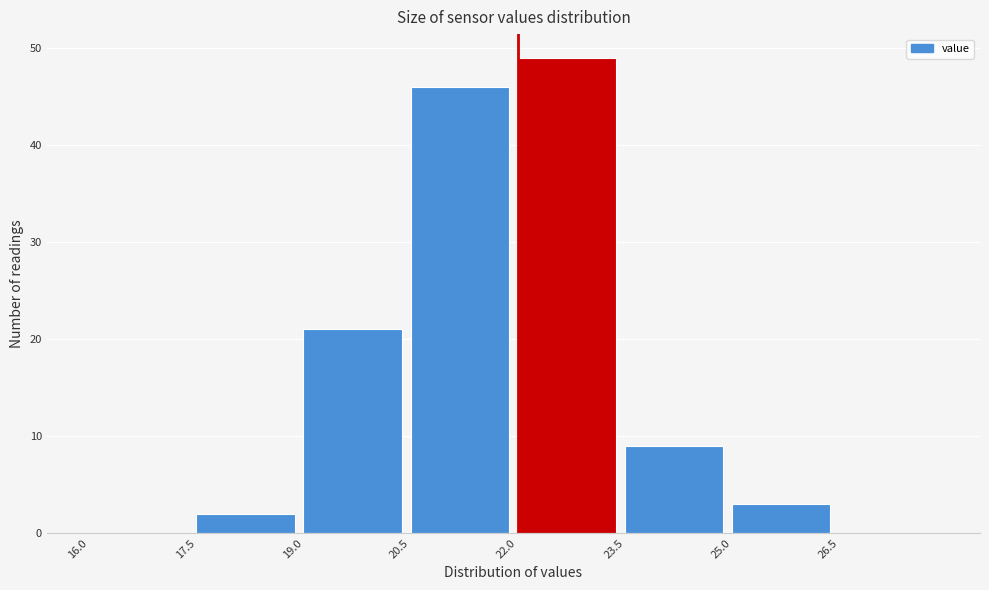

Reading left to right, transcribe this chart: for each bar, give the range it covers on the x-axis and its height. Neither the bar edges nor the heights are printed on the chart, so give them approximately, as read against the axes.

16.0 to 17.5: 0
17.5 to 19.0: 2
19.0 to 20.5: 21
20.5 to 22.0: 46
22.0 to 23.5: 49
23.5 to 25.0: 9
25.0 to 26.5: 3
26.5 to 28.0: 0